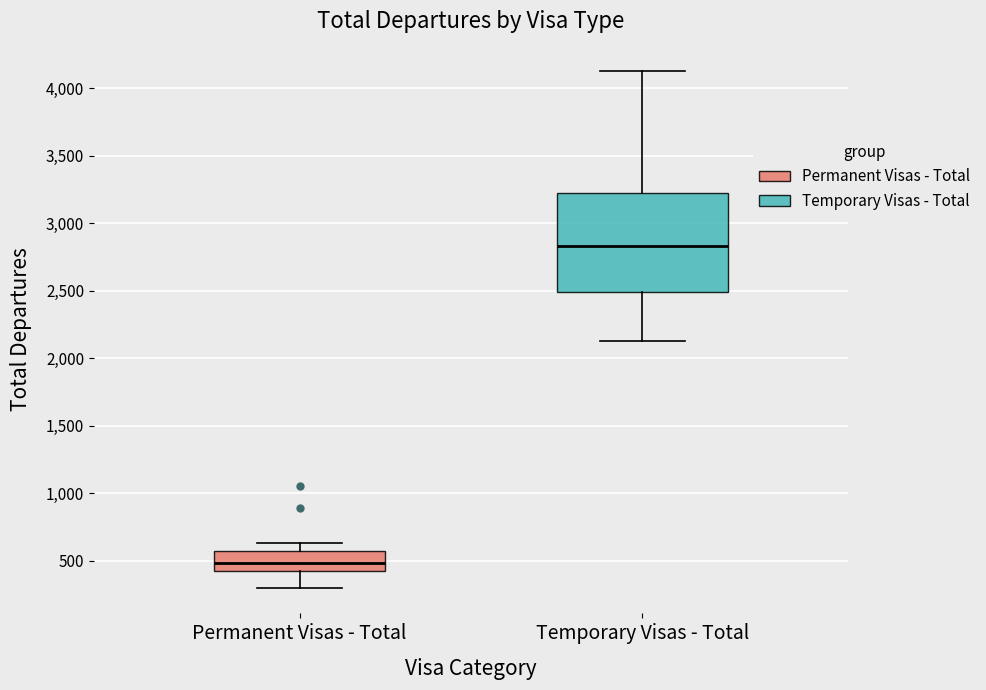

Reading left to right, read every box against the y-axis: the position of its median line, the range the box covers, and the ends of its whiskers. The values are not printed on the chart, so give them approximately, as read against the axis.

Permanent Visas - Total: median 500, box 400 to 550, whiskers 300 to 650
Temporary Visas - Total: median 2850, box 2500 to 3200, whiskers 2150 to 4150